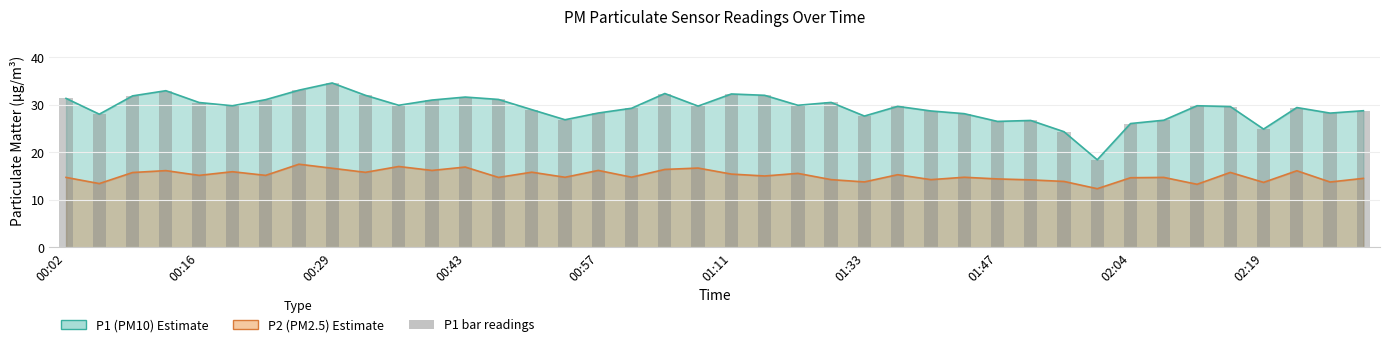

Count the number of data series in this chart.

3